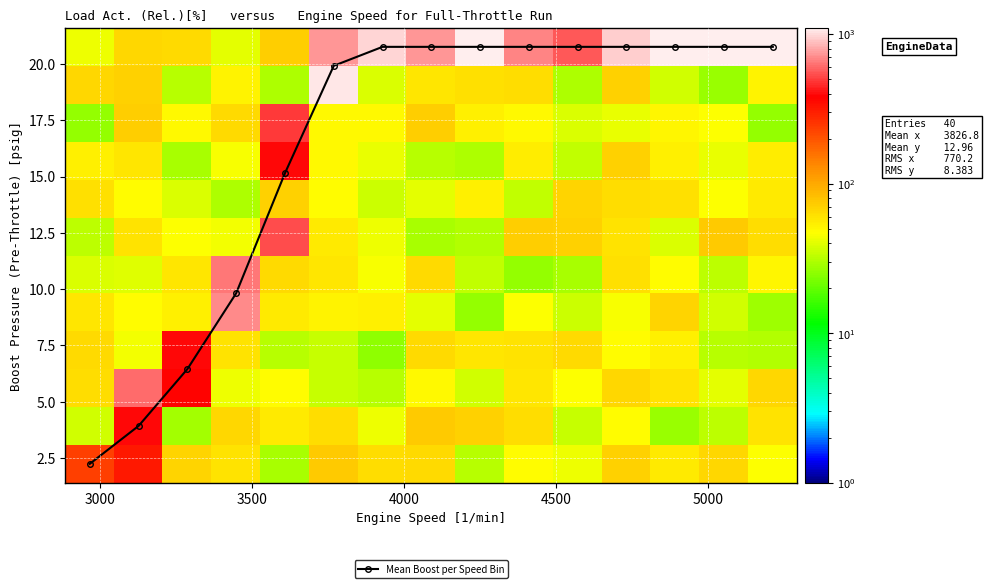

What is the maximum value for Mean Boost per Speed Bin?

20.8